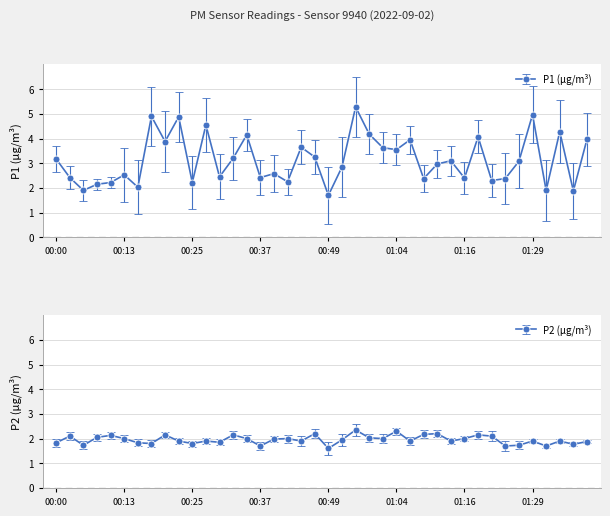

Where is P1 nearest to the value 3?

01:12